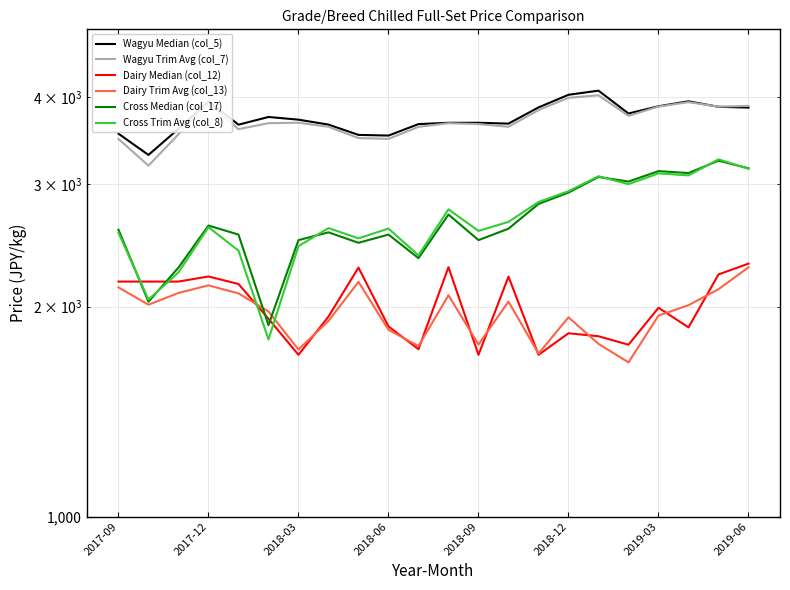

Which series has the widest spread of values?

Cross Trim Avg (col_8)